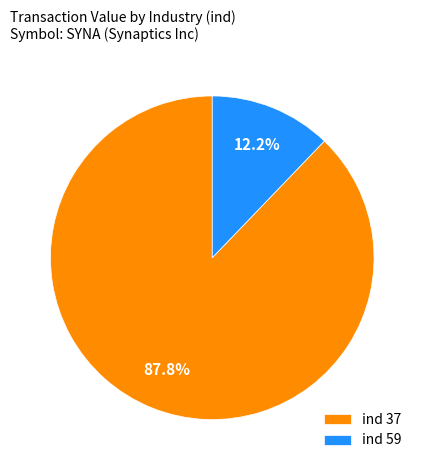

What is the majority slice?

ind 37